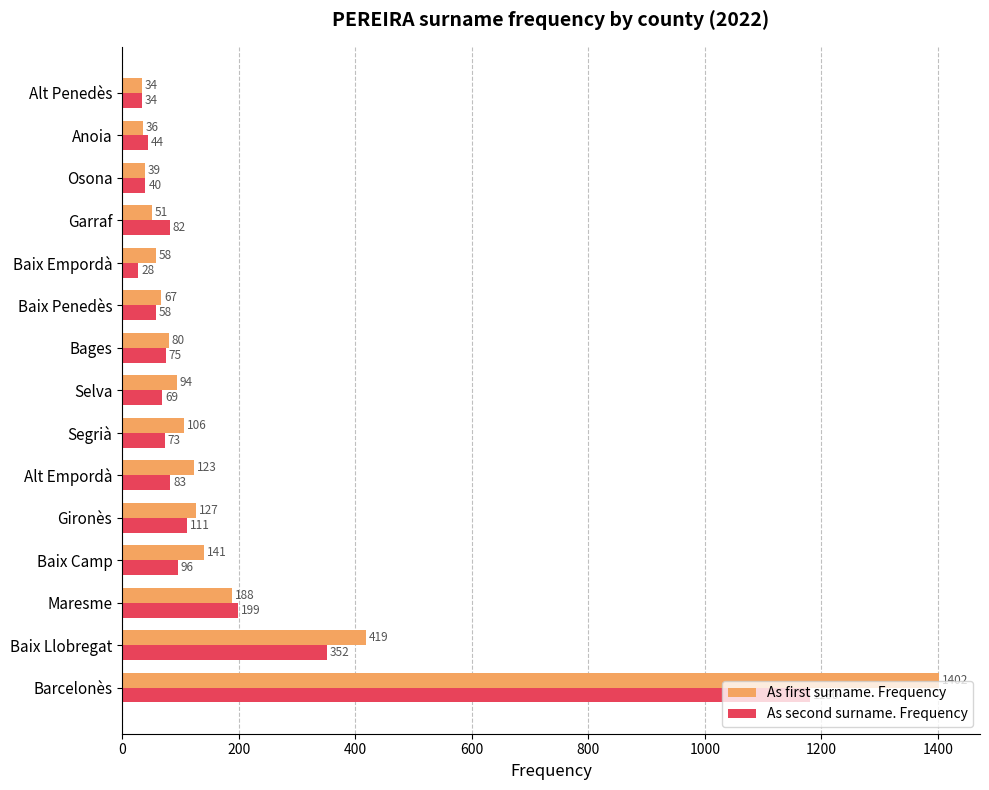

True or false: As second surname. Frequency has a value of 308 at Barcelonès.

False